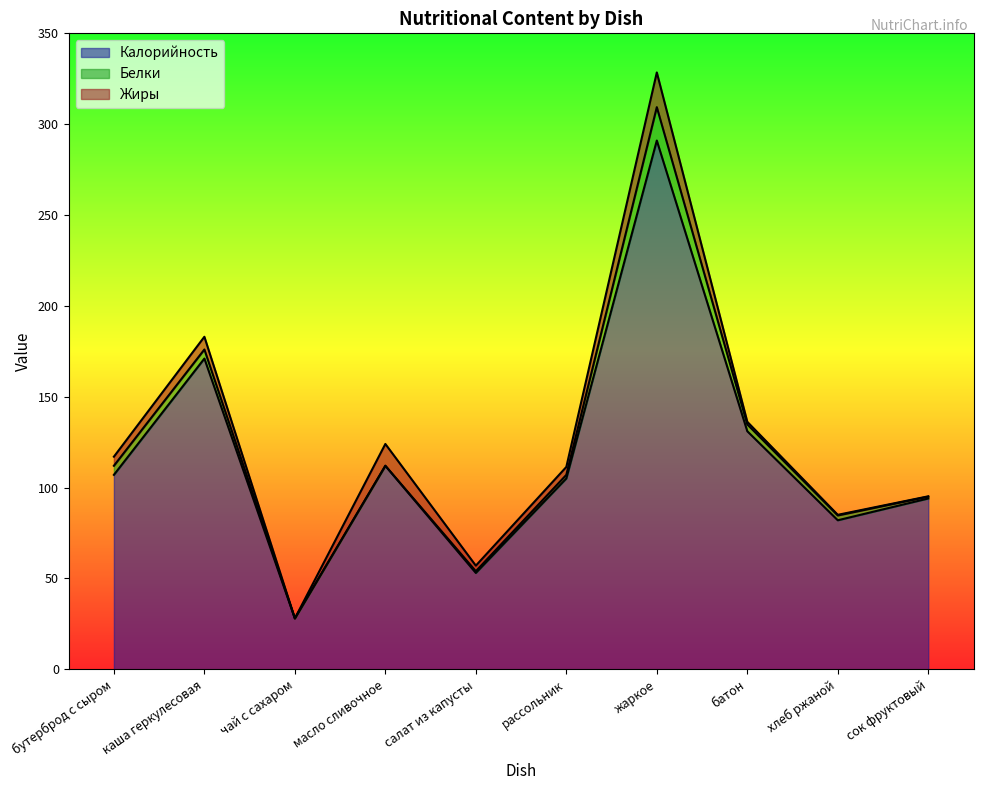

Reading left to right, extract all data points from this chart.

Калорийность: бутерброд с сыром=107.0	каша геркулесовая=171.0	чай с сахаром=28.0	масло сливочное=112.0	салат из капусты=53.0	рассольник=105.0	жаркое=291.0	батон=131.0	хлеб ржаной=82.0	сок фруктовый=94.0
Белки: бутерброд с сыром=5.0	каша геркулесовая=5.0	чай с сахаром=0.0	масло сливочное=0.0	салат из капусты=1.0	рассольник=2.0	жаркое=18.4	батон=3.8	хлеб ржаной=2.6	сок фруктовый=1.0
Жиры: бутерброд с сыром=5.0	каша геркулесовая=7.0	чай с сахаром=0.0	масло сливочное=12.0	салат из капусты=3.1	рассольник=4.4	жаркое=19.1	батон=1.4	хлеб ржаной=0.3	сок фруктовый=0.2